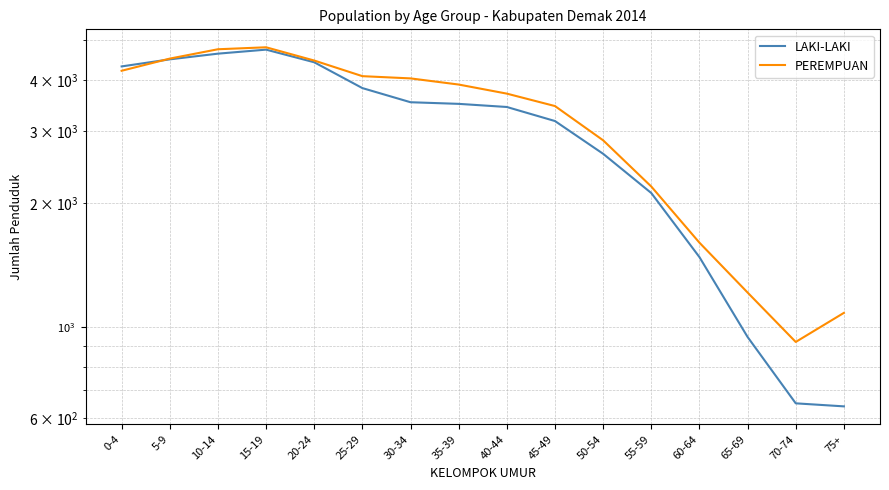

Rank the series by their average value, from lowest to highest.

LAKI-LAKI, PEREMPUAN